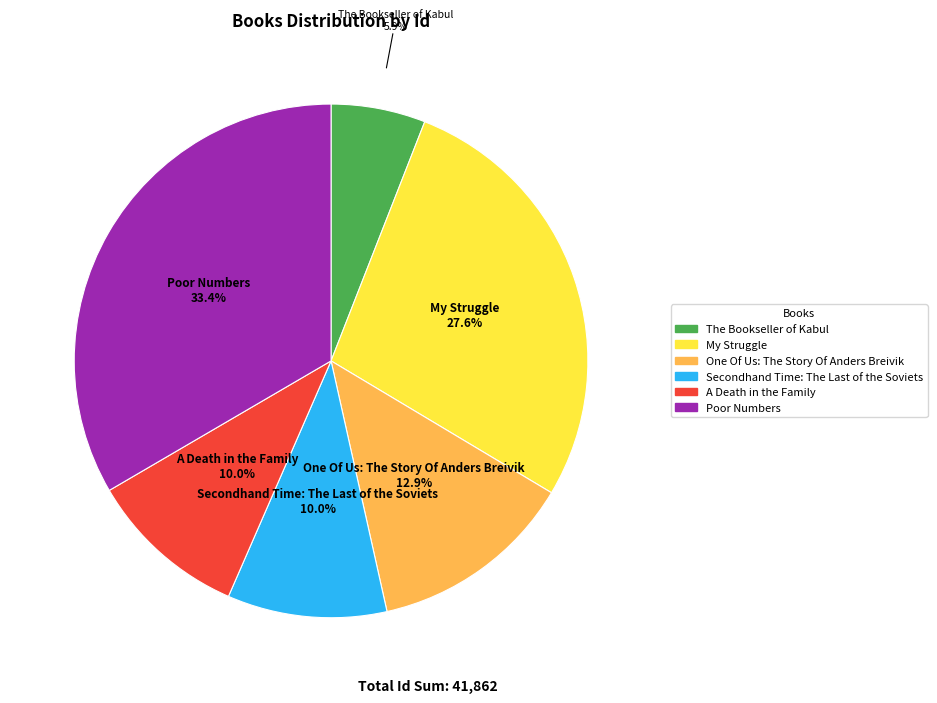

Which slice is the smallest?

The Bookseller of Kabul